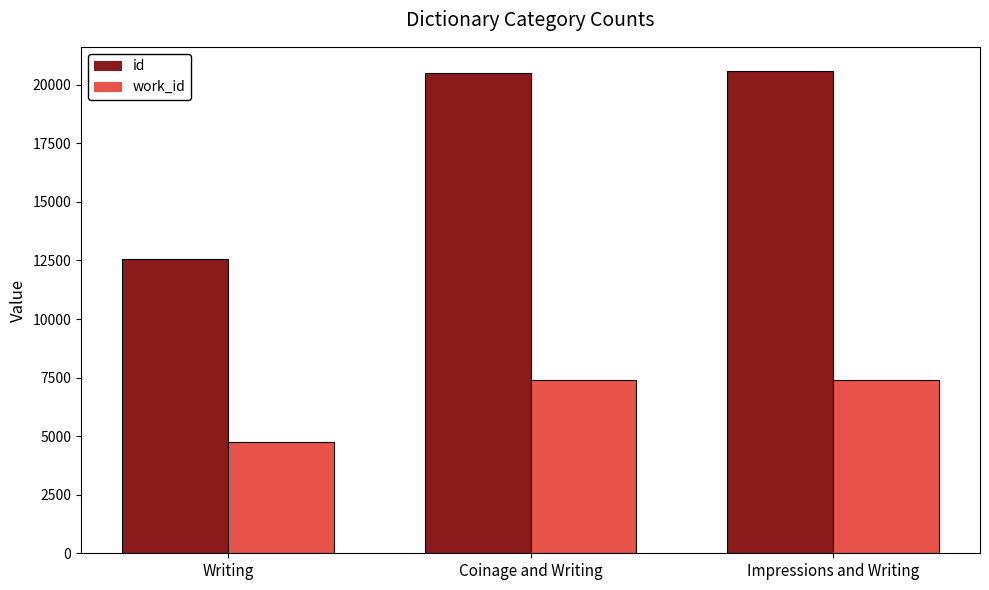

Which series has the largest total across all categories?

id